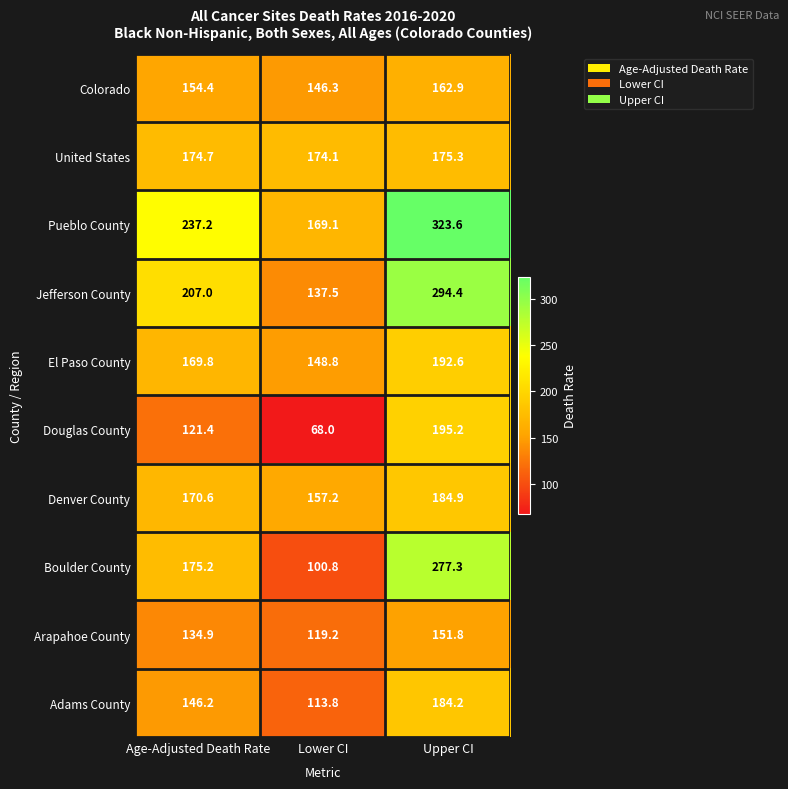

What is the minimum value shown in the chart?

68.0